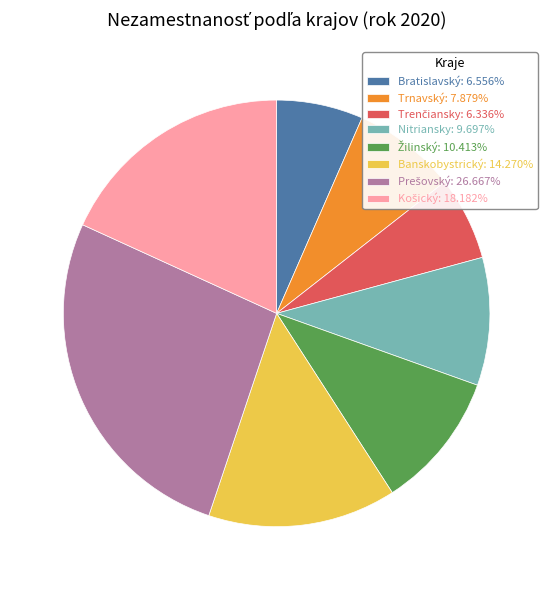

Does Nitriansky: 9.697% account for over 50% of the chart?

No